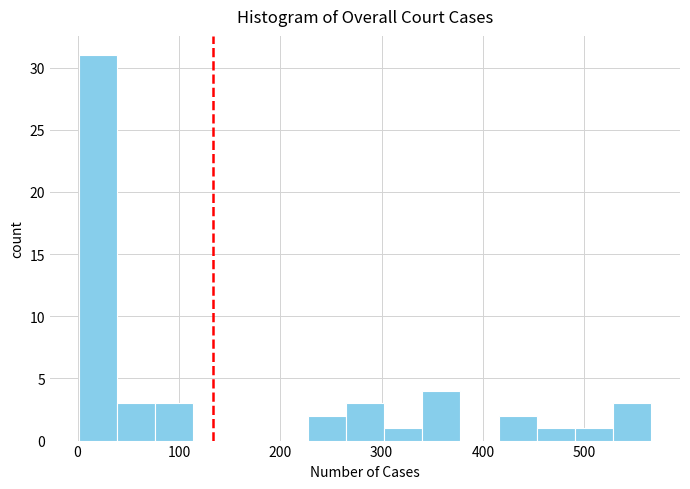

Read against the x-axis, roughly where is the centre of the tallest bar?

20